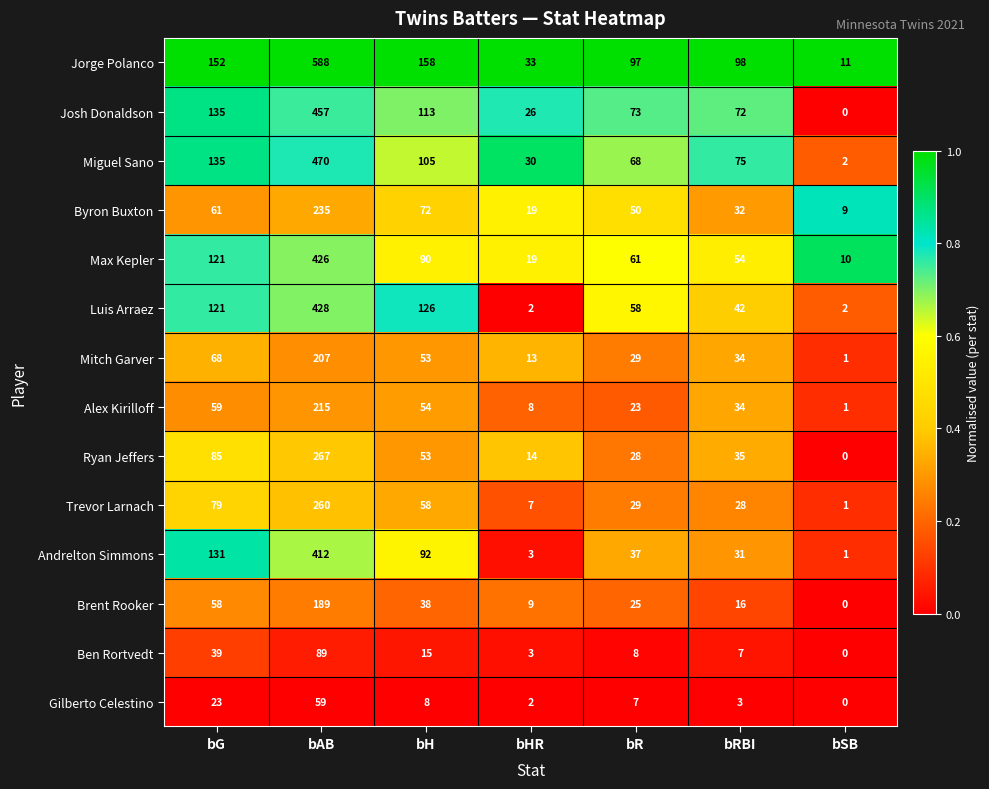

Rank the series by their maximum value, from lowest to highest.

Gilberto Celestino, Ben Rortvedt, Brent Rooker, Mitch Garver, Alex Kirilloff, Byron Buxton, Trevor Larnach, Ryan Jeffers, Andrelton Simmons, Max Kepler, Luis Arraez, Josh Donaldson, Miguel Sano, Jorge Polanco